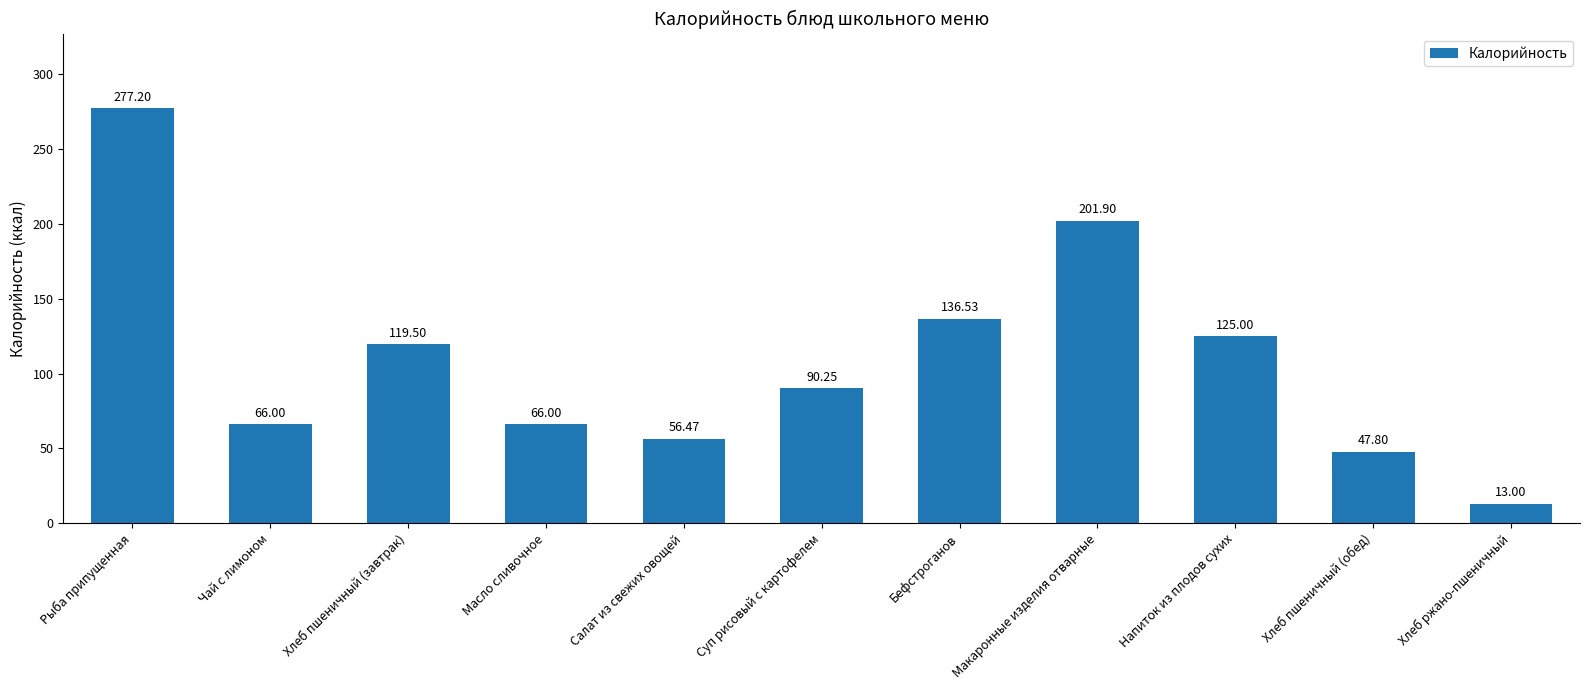

What is the sum of the values at Хлеб пшеничный (завтрак) and Чай с лимоном?

185.5